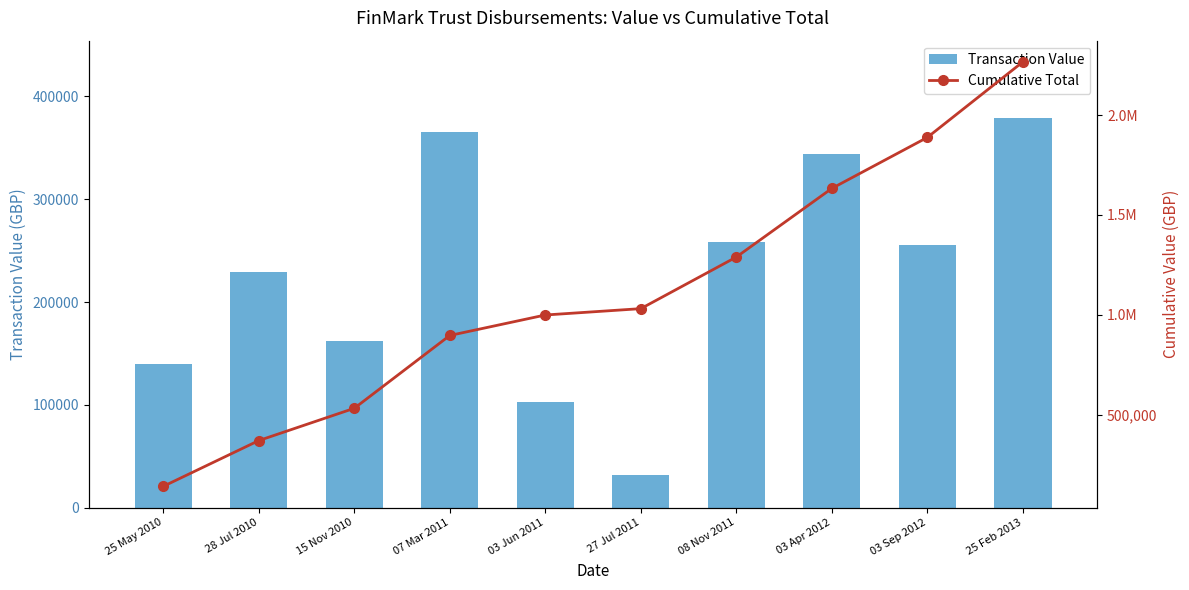

What is the label of the 9th bar from the right?

28 Jul 2010